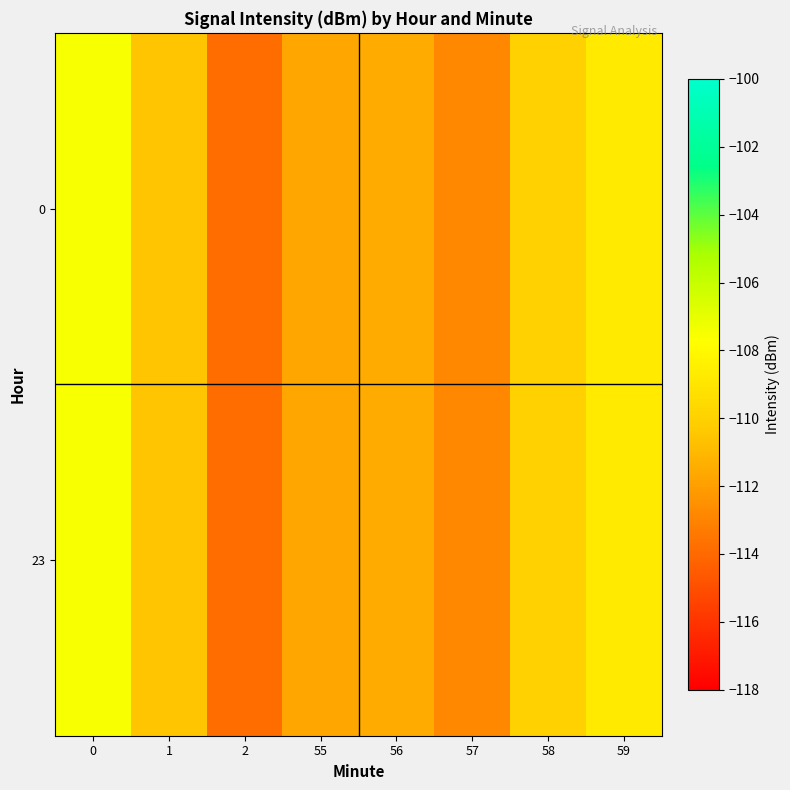

Reading right to left, extract all data points from this chart.

0: 59=-108.7	58=-110.0	57=-112.8	56=-111.5	55=-111.7	2=-113.9	1=-110.5	0=-107.5
23: 59=-108.7	58=-110.0	57=-112.8	56=-111.5	55=-111.7	2=-113.9	1=-110.5	0=-107.5